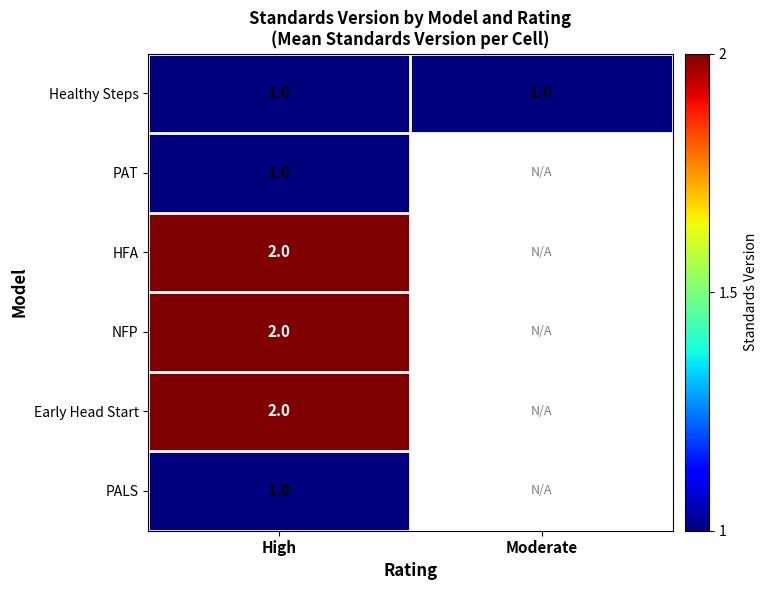

Is the value of PALS at High greater than the value of Early Head Start at High?

No